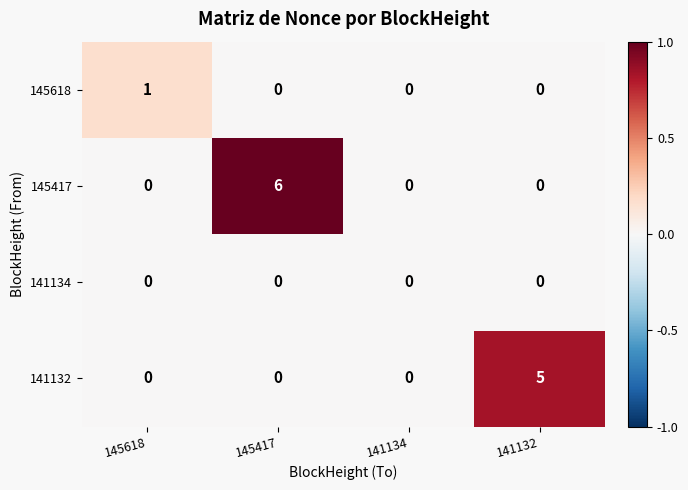

Reading left to right, extract all data points from this chart.

145618: 145618=1	145417=0	141134=0	141132=0
145417: 145618=0	145417=6	141134=0	141132=0
141134: 145618=0	145417=0	141134=0	141132=0
141132: 145618=0	145417=0	141134=0	141132=5